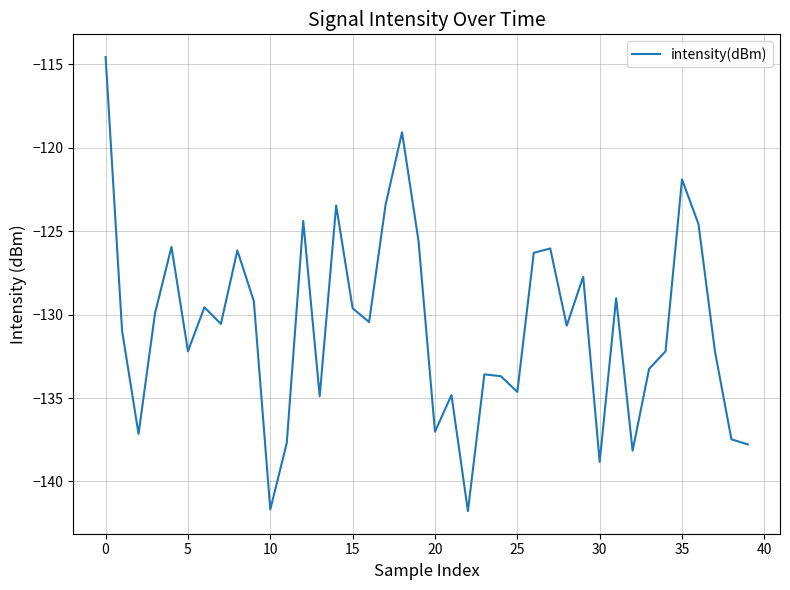

What is the smallest value displayed?

-141.8